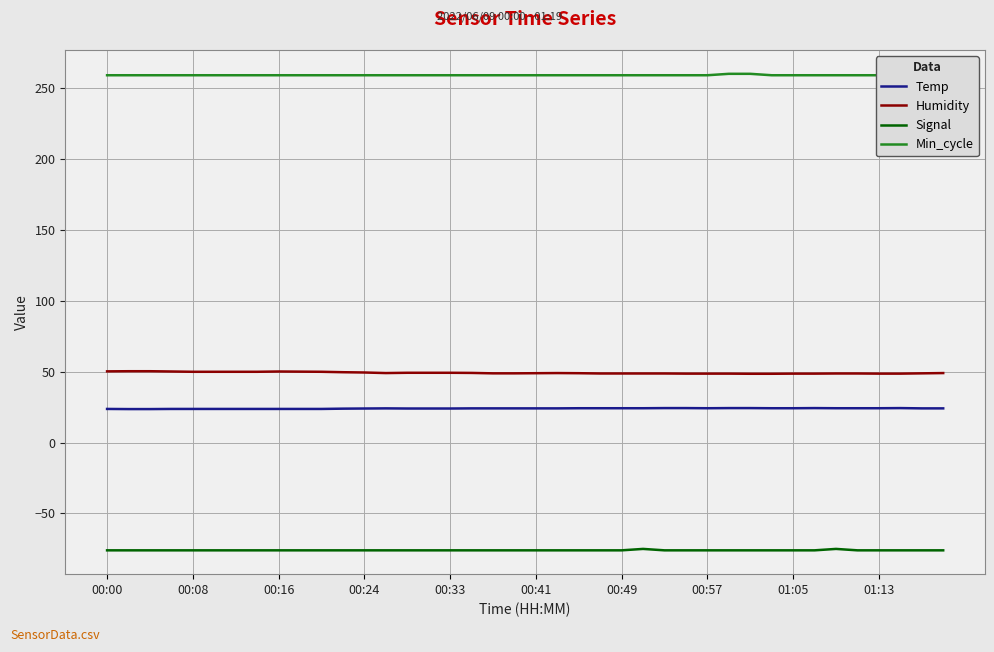

Which series has the widest spread of values?

Humidity